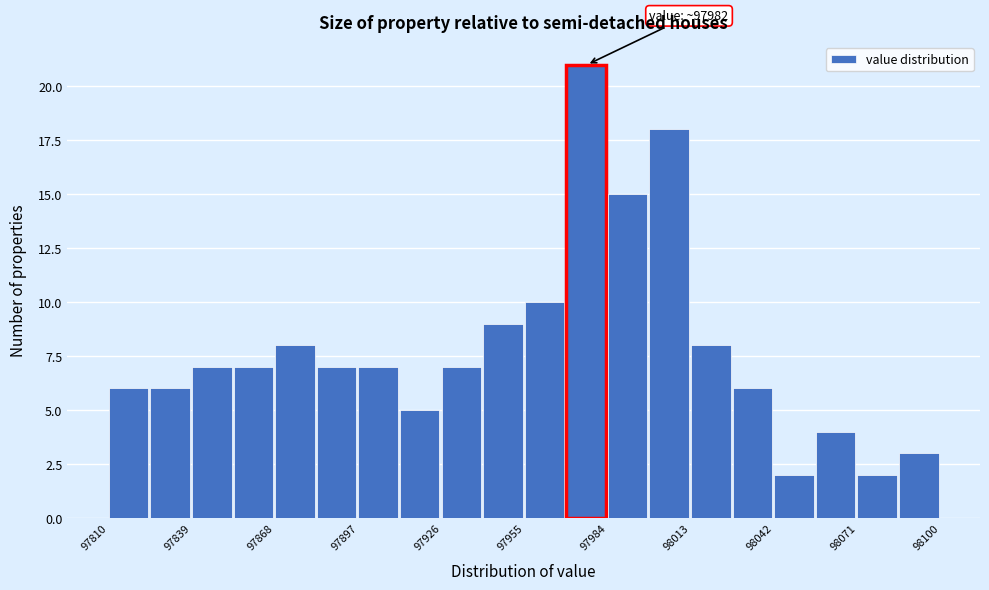

Around what value on the x-axis is the tallest bar? Give the approximate position of its centre, as read against the axis.

97975